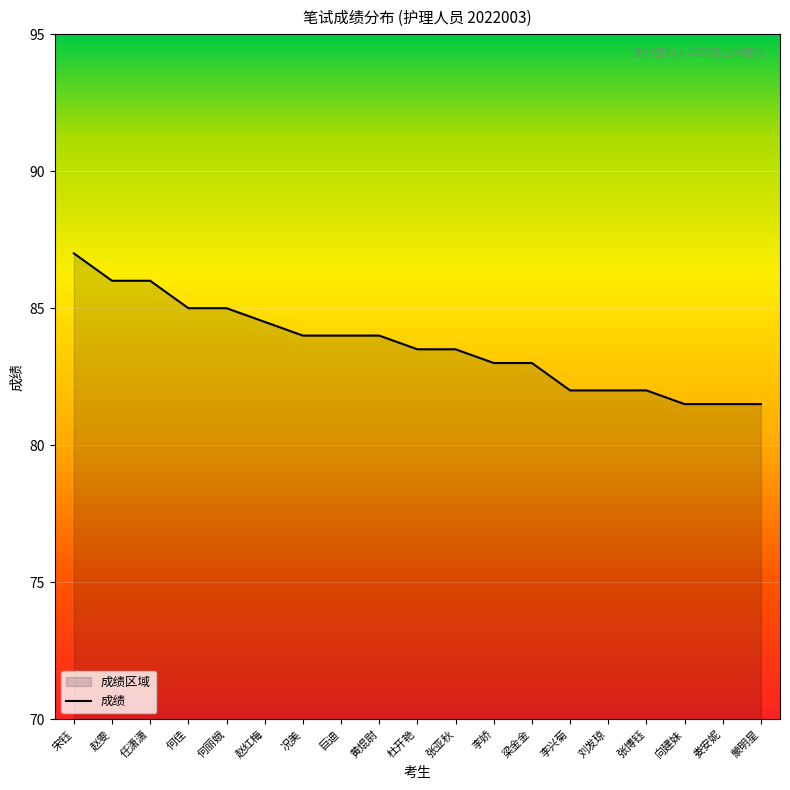

Reading right to left, list all the values displayed in this chart.

蒙明星=81.5	娄安妮=81.5	向建妹=81.5	张博钰=82.0	刘发琼=82.0	李兴菊=82.0	梁金金=83.0	李娇=83.0	张亚秋=83.5	杜开艳=83.5	黄焜尉=84.0	巨迪=84.0	况美=84.0	赵红梅=84.5	何丽娥=85.0	何佳=85.0	任潇潇=86.0	赵雯=86.0	宋钰=87.0